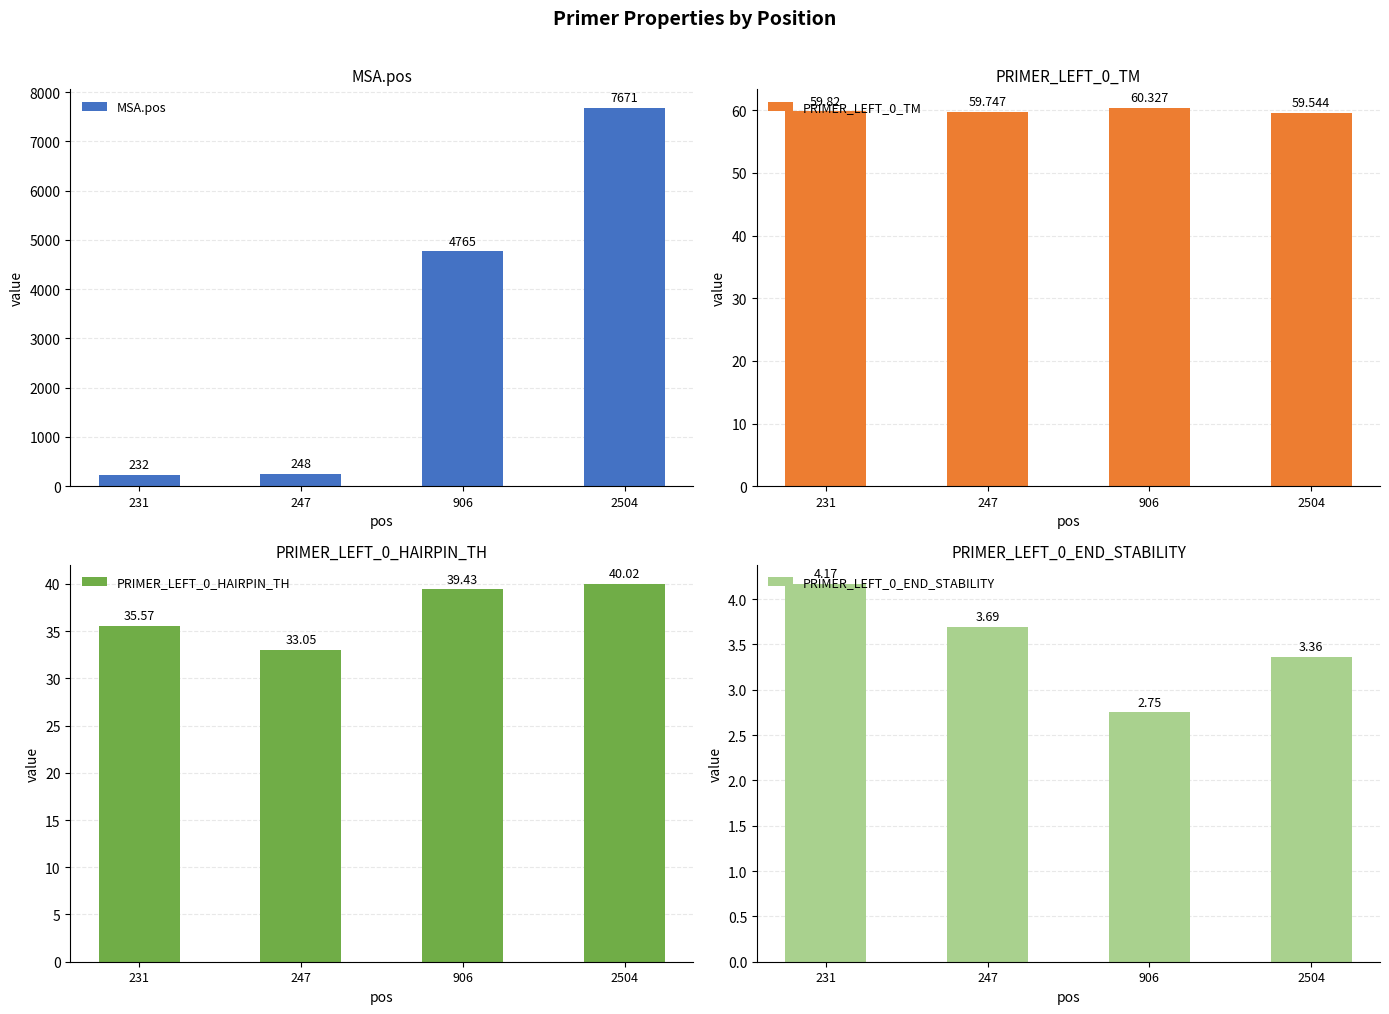

How many bars are there in each group?

4